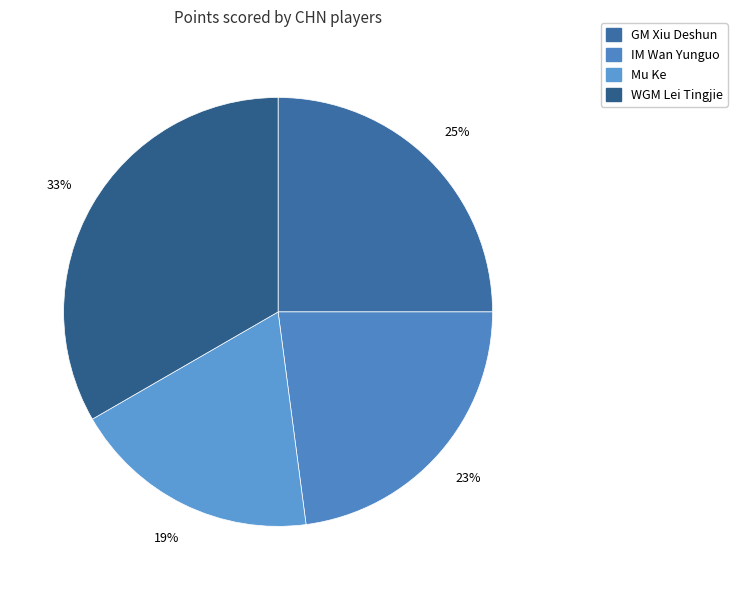

How many slices are in this pie chart?

4